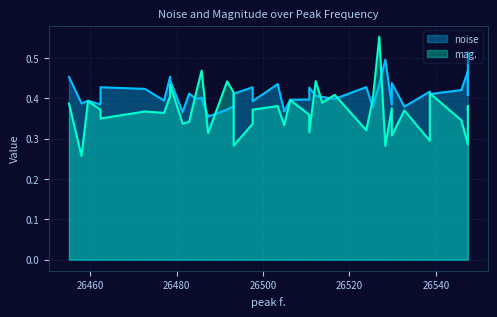

What is the minimum value for noise?

0.4